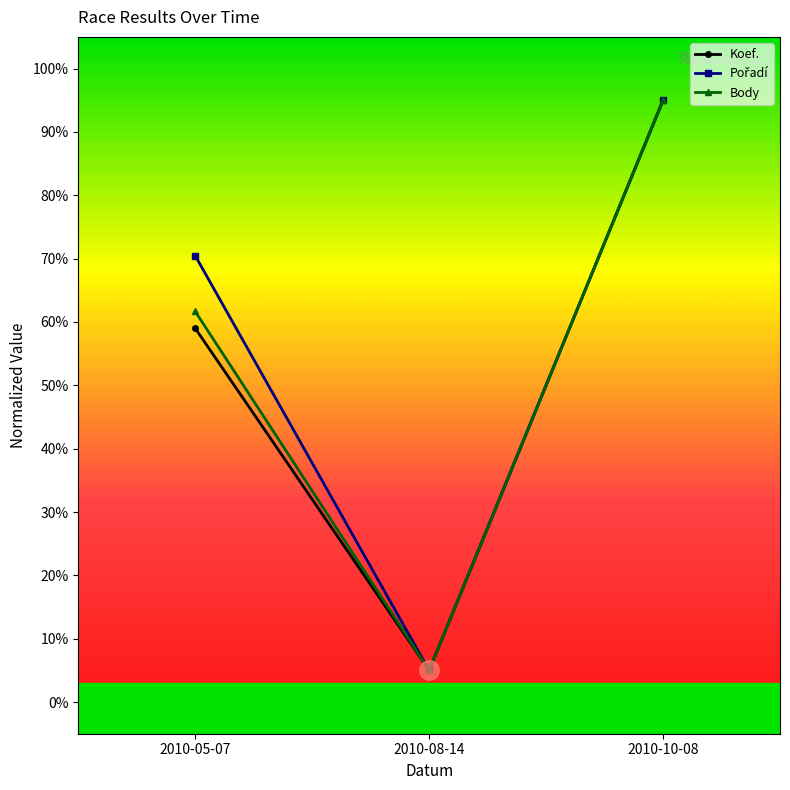

Count the Body values in the range 5 to 95.

3